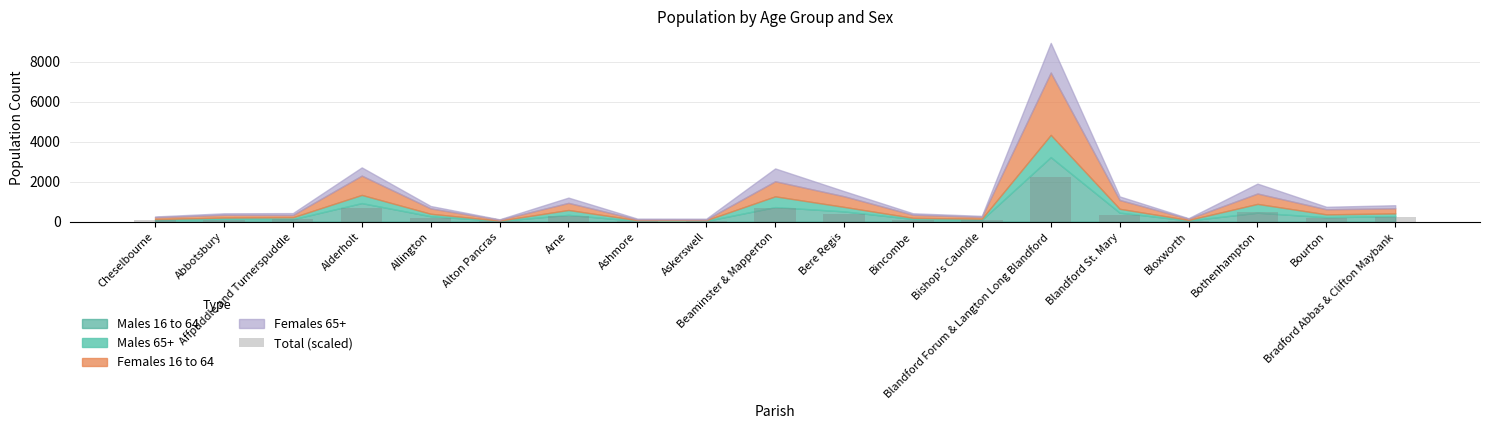

The value at Bishop's Caundle is 71.5. True or false?

True